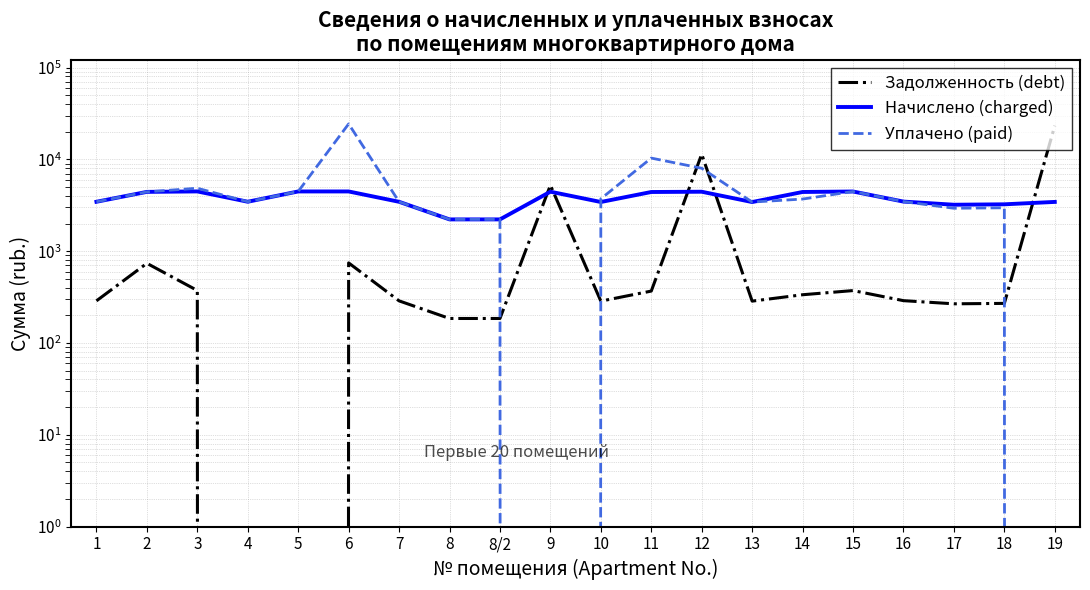

What is the spread (max minus min) of values at 8/2?

2032.5